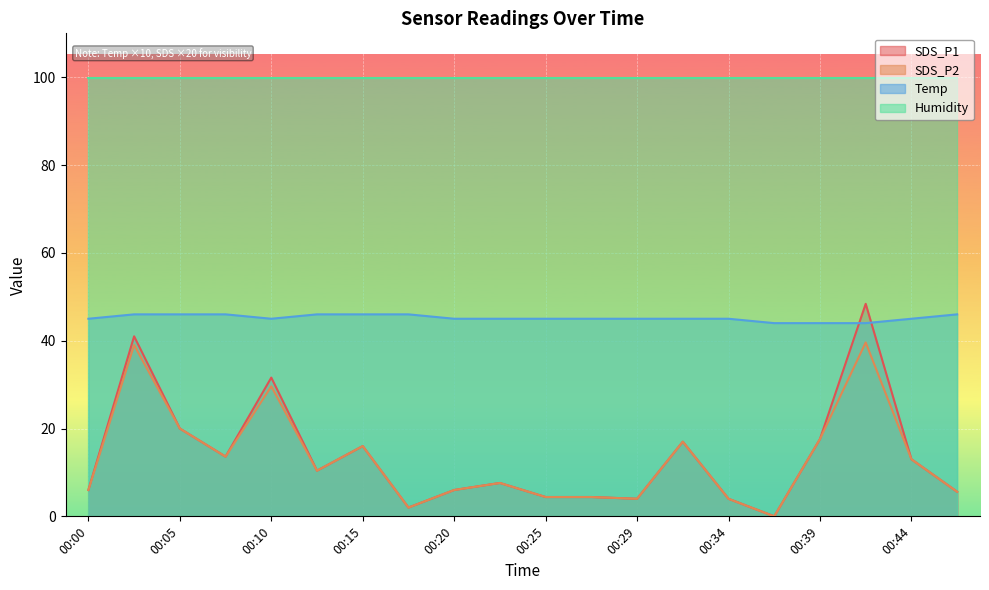

The Temp series shows 45.0 at 00:00. True or false?

True